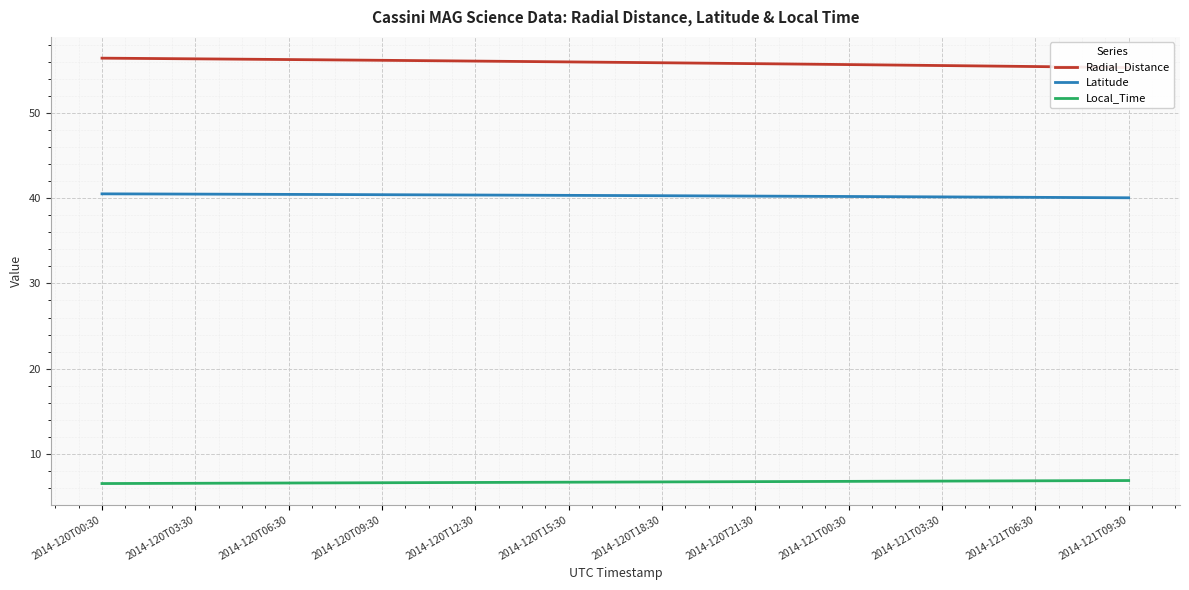

At which label is Local_Time closest to 6?

2014-120T00:30